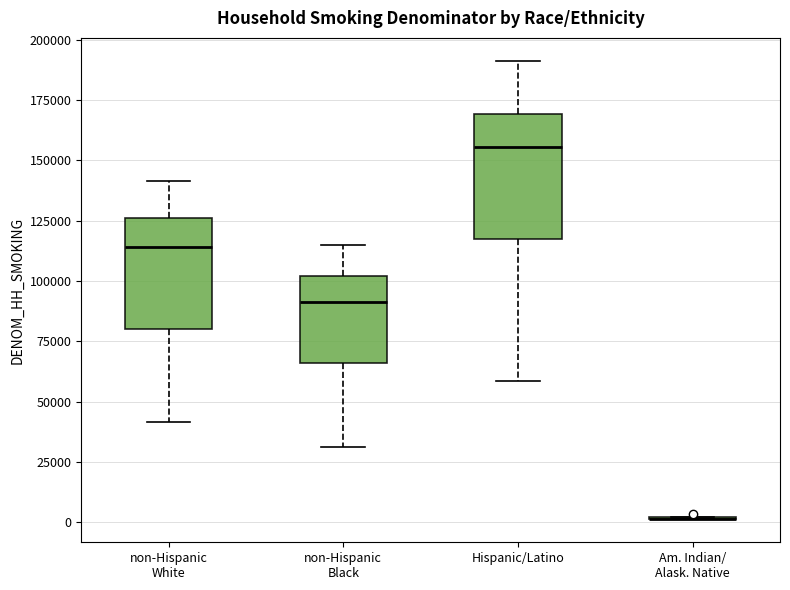

Comparing the boxes themselves (not the whiskers), which one is the tallest?

Hispanic/Latino